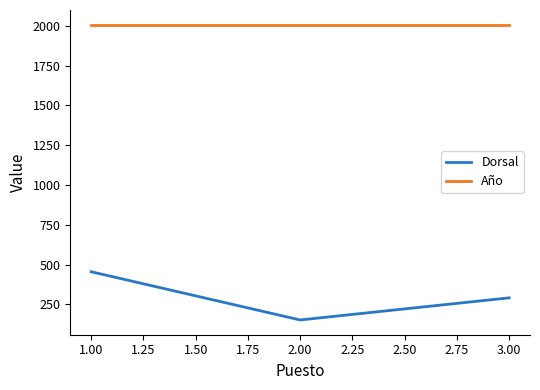

Read the Dorsal value at 1.00.

455